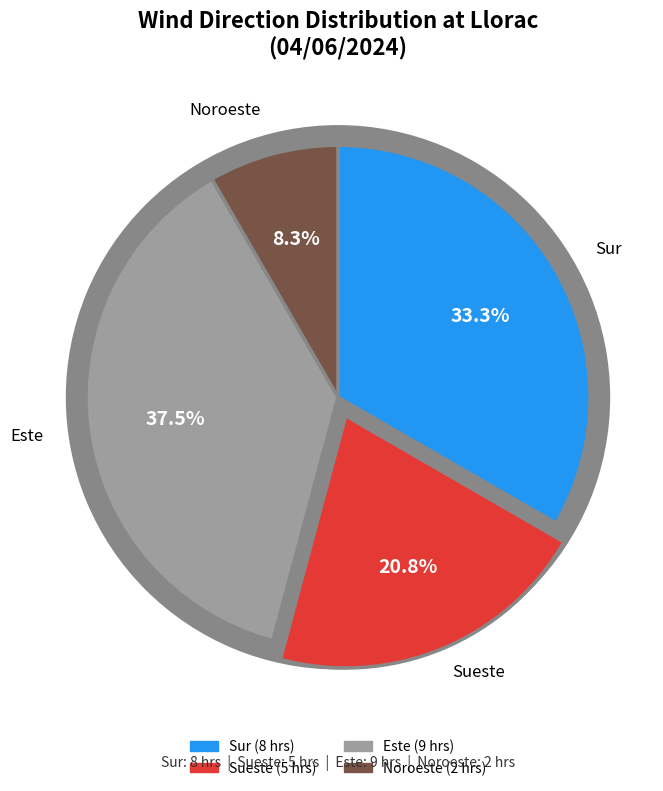

Which slice is the largest?

Este